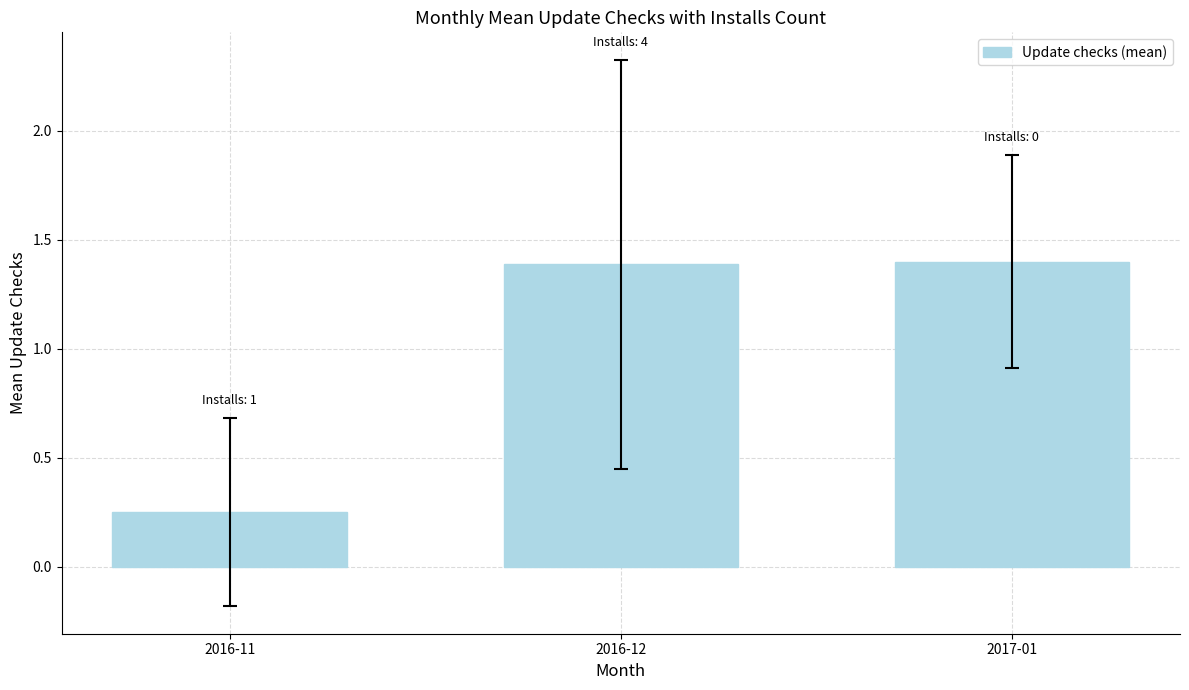

Where is the data nearest to the value 0?

2016-11